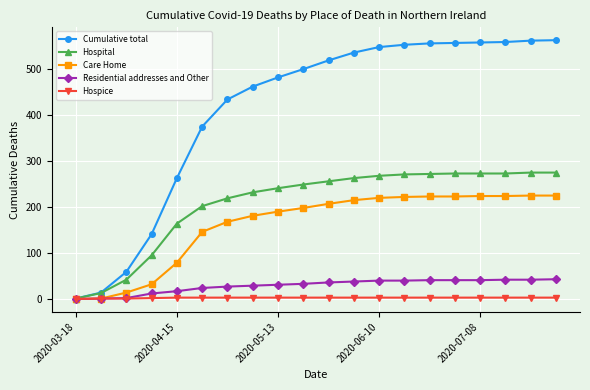

What is the sum of all Residential addresses and Other values?

580